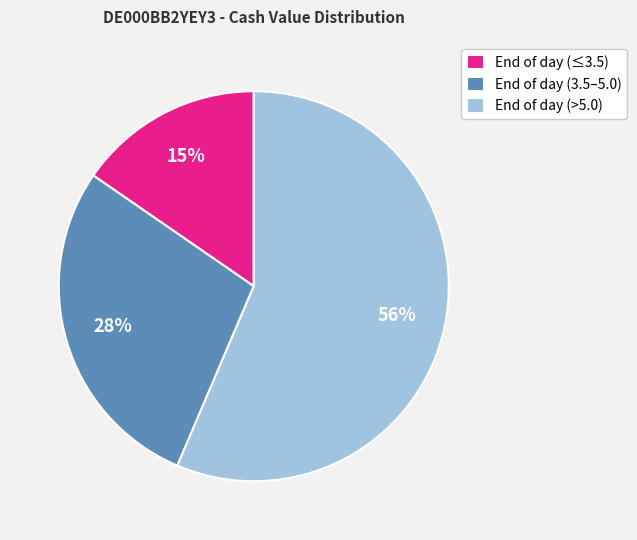

Is there any slice that represents more than half of the pie?

Yes